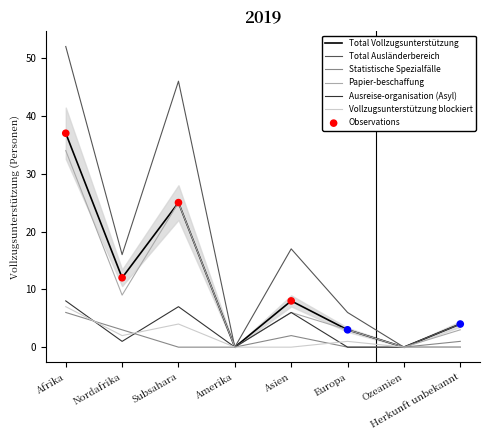

At how many categories does at least one series exceed 47?

1